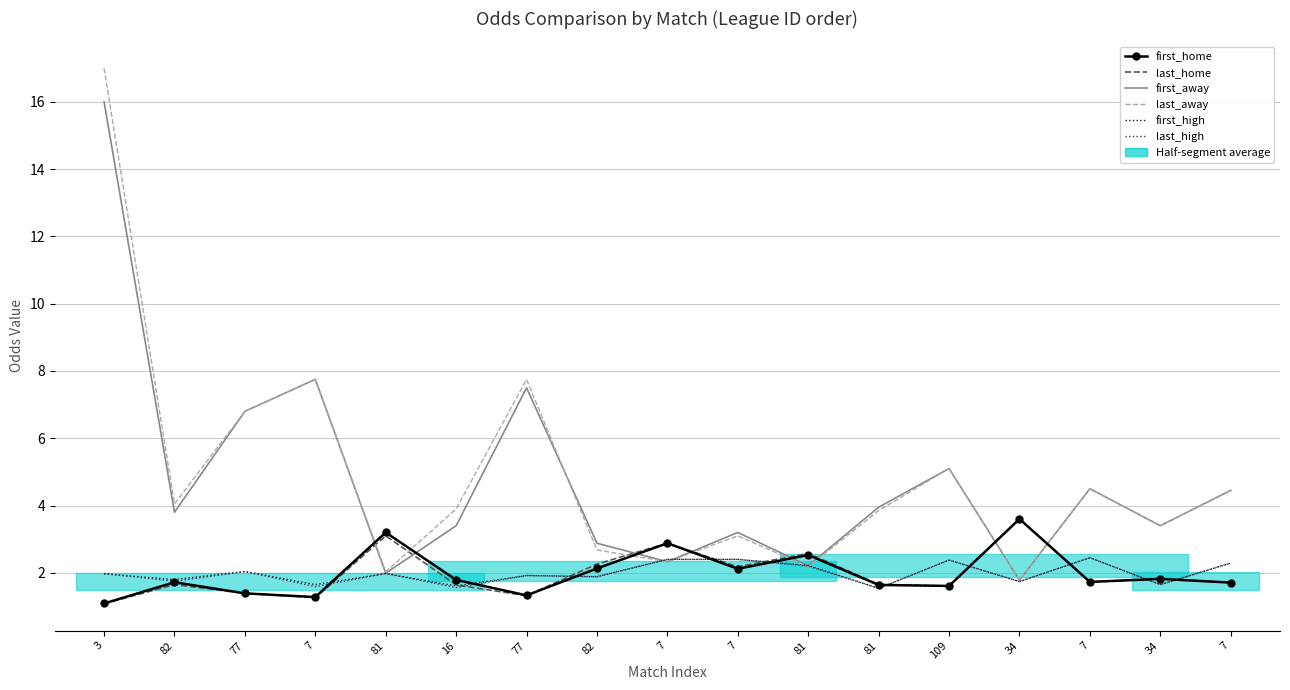

At which category is the sum across all series the highest?

3